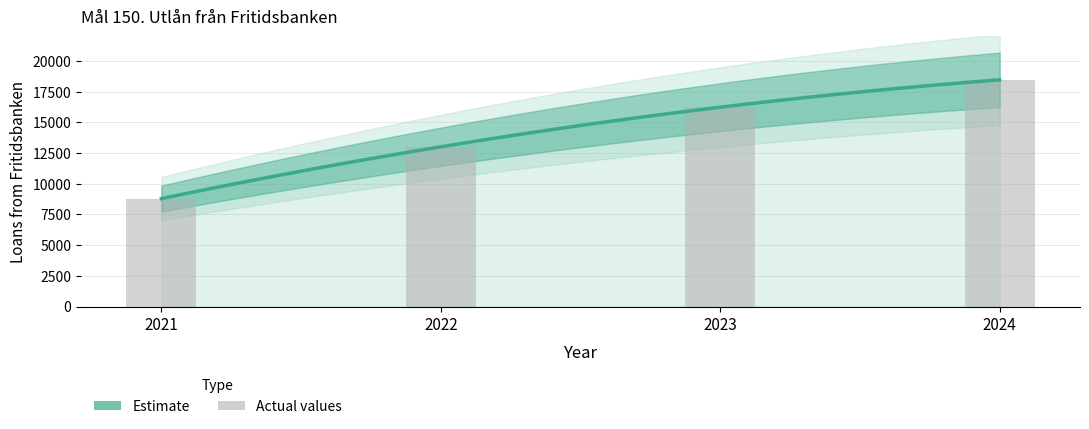

What is the value of the 4th bar from the left?

18467